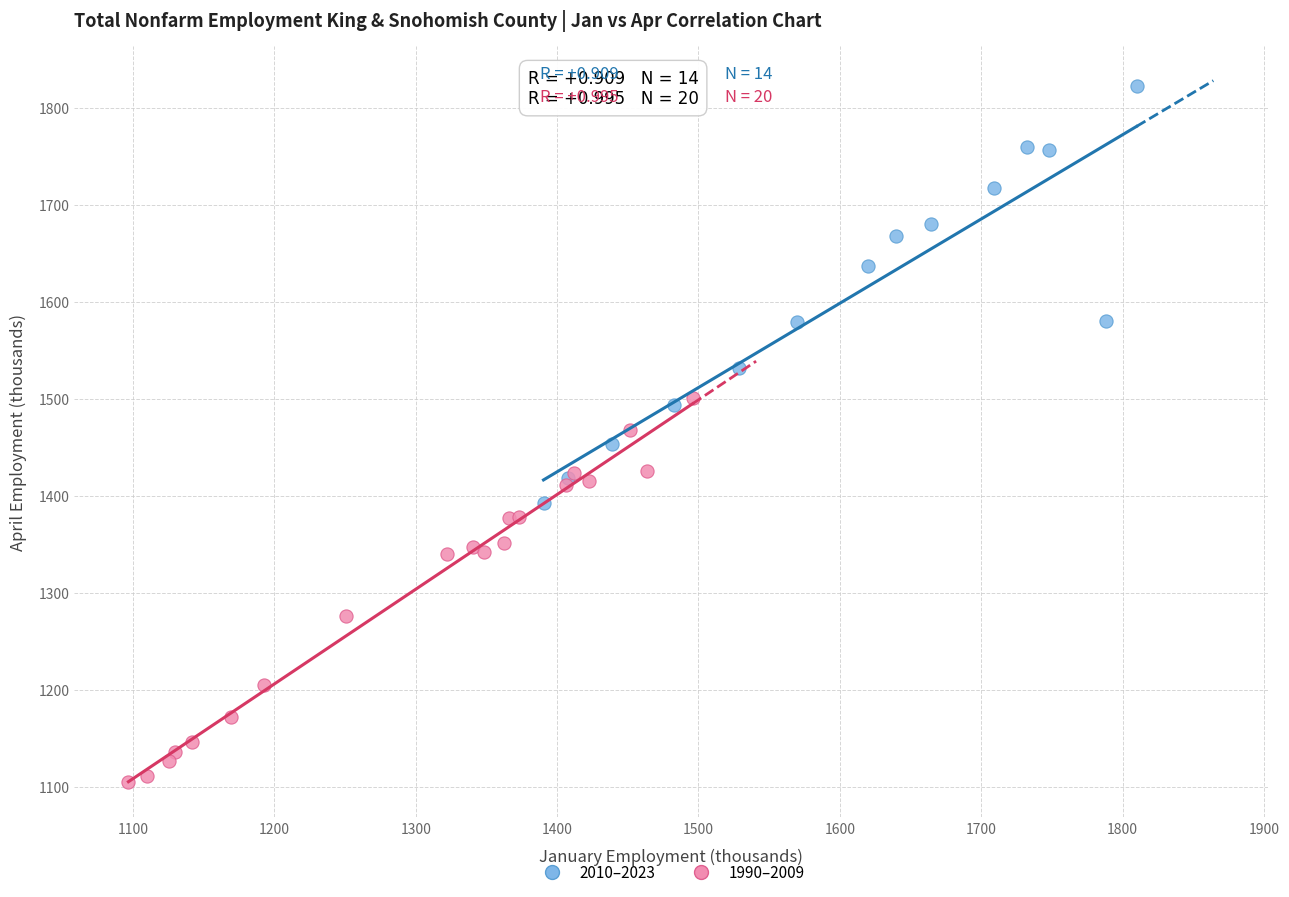

Which series reaches the maximum Y coordinate?

2010–2023